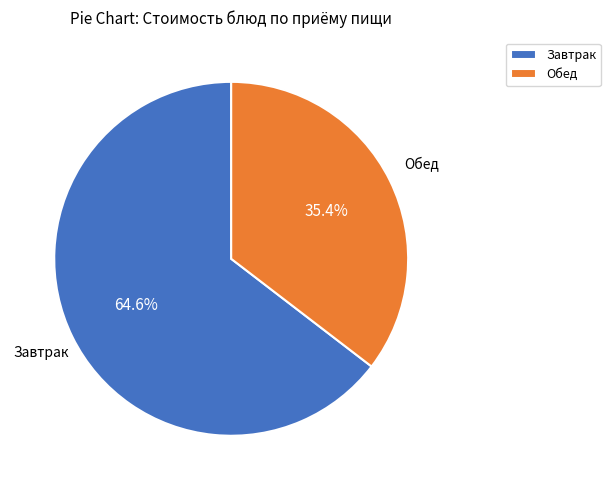

Which category has the biggest portion of the pie?

Завтрак